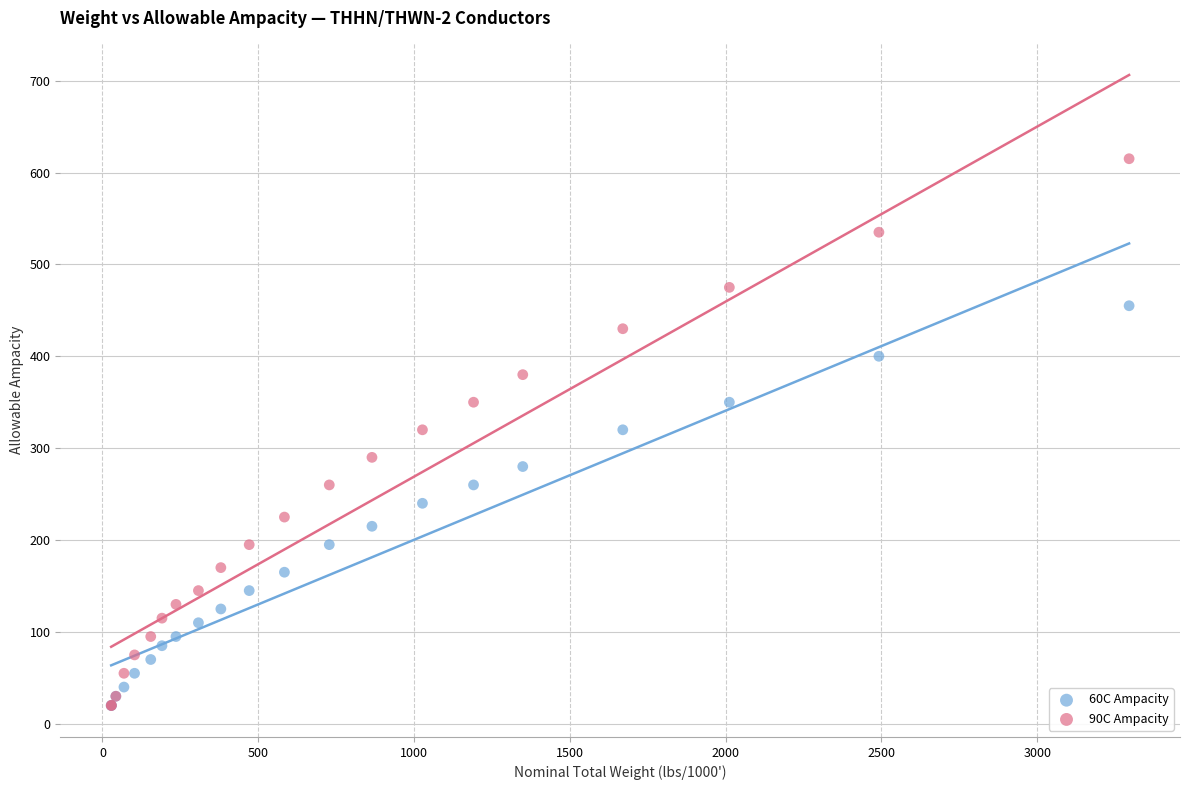

What are all the series names shown in the legend?

60C Ampacity, 90C Ampacity